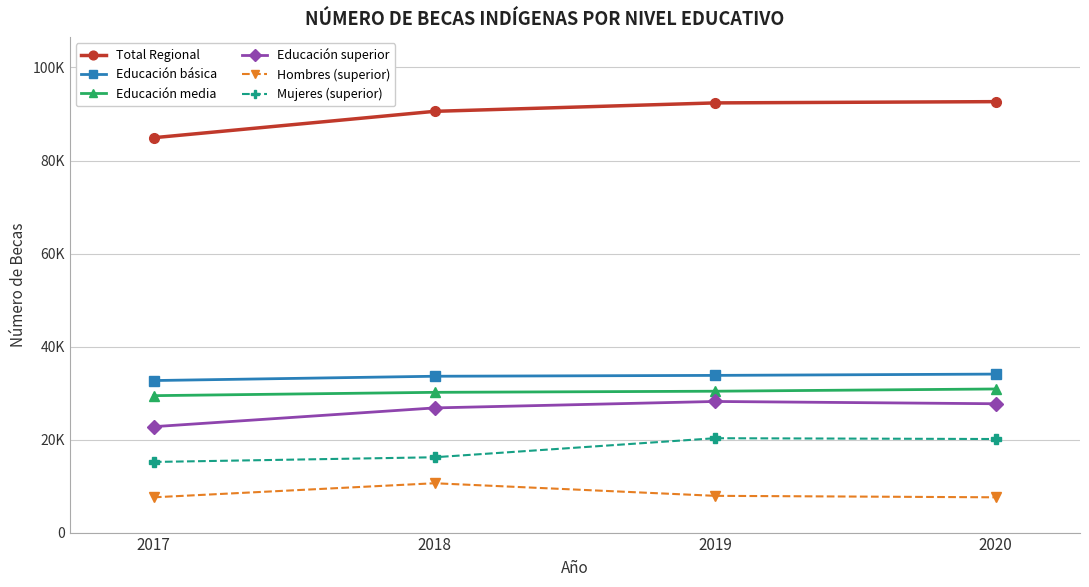

Is it true that Mujeres (superior) equals 16194 at 2018?

True